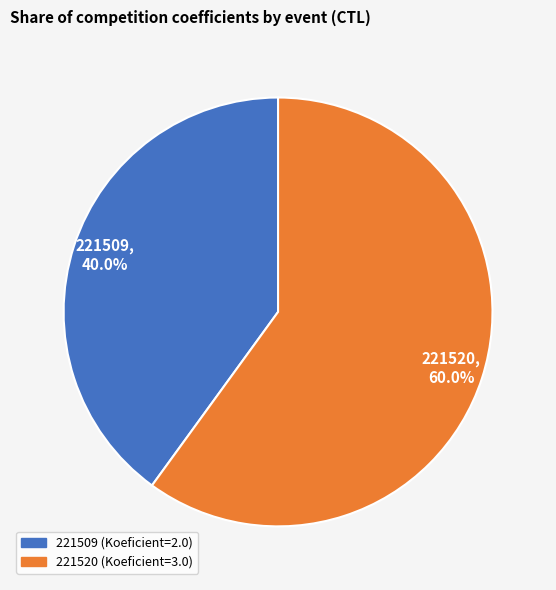

What portion of the pie excludes 221509?

60.0%